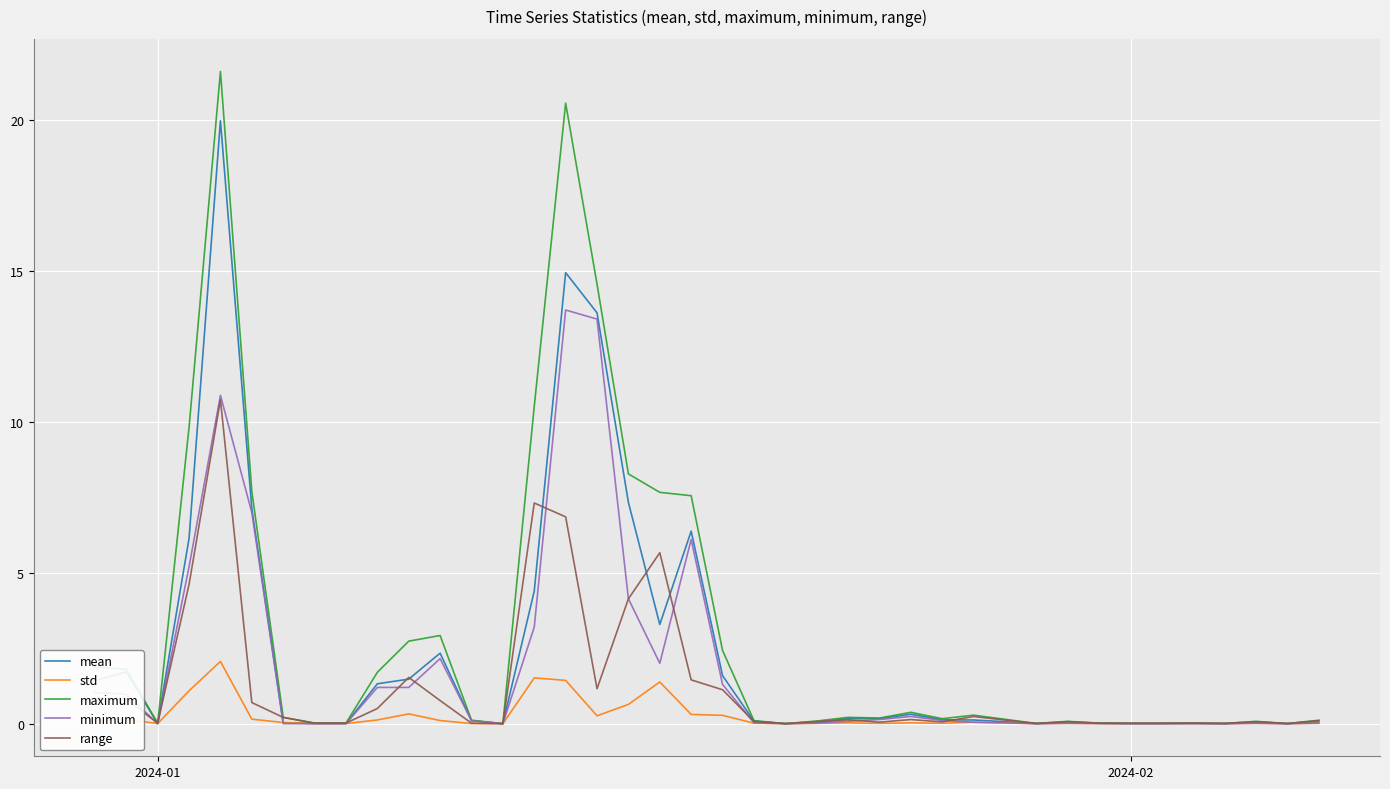

Which series has the largest total across all categories?

maximum